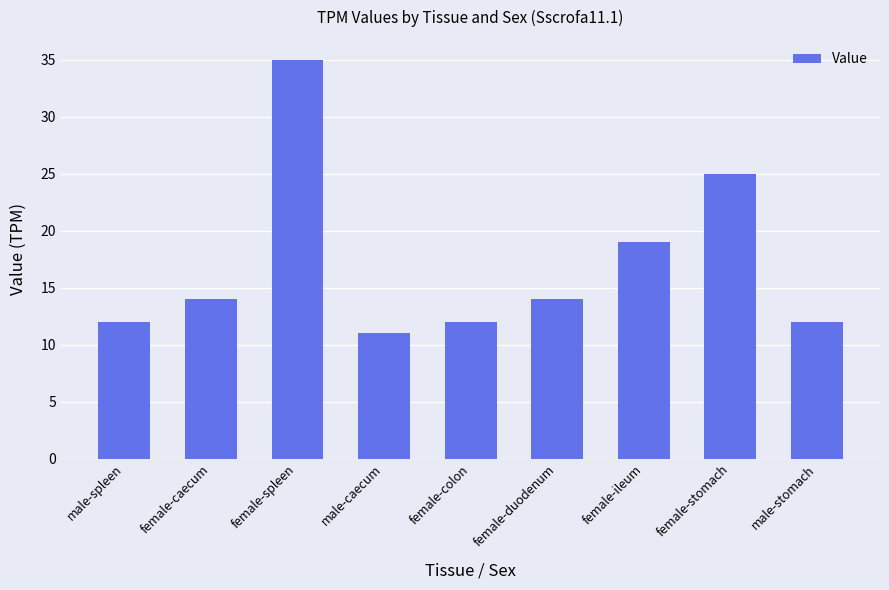

Count the number of categories in the chart.

9